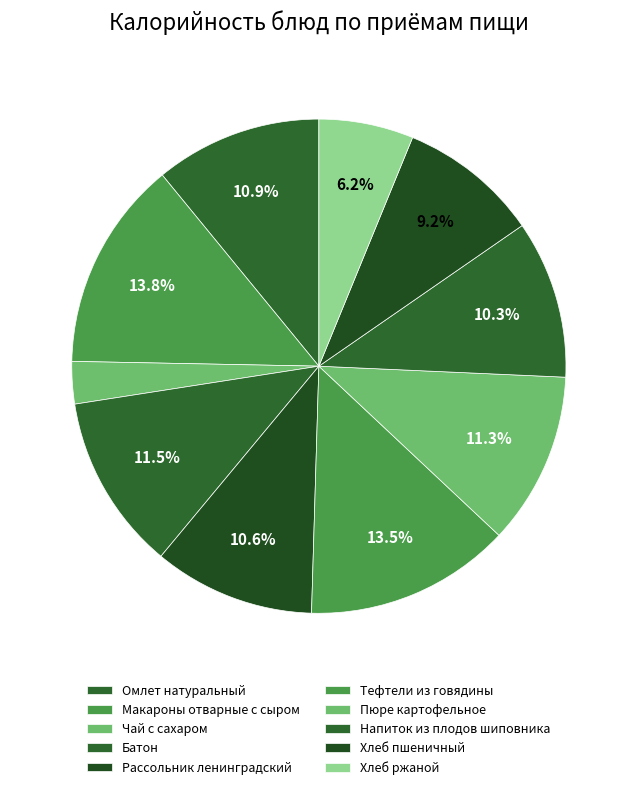

How many segments does this pie chart have?

10